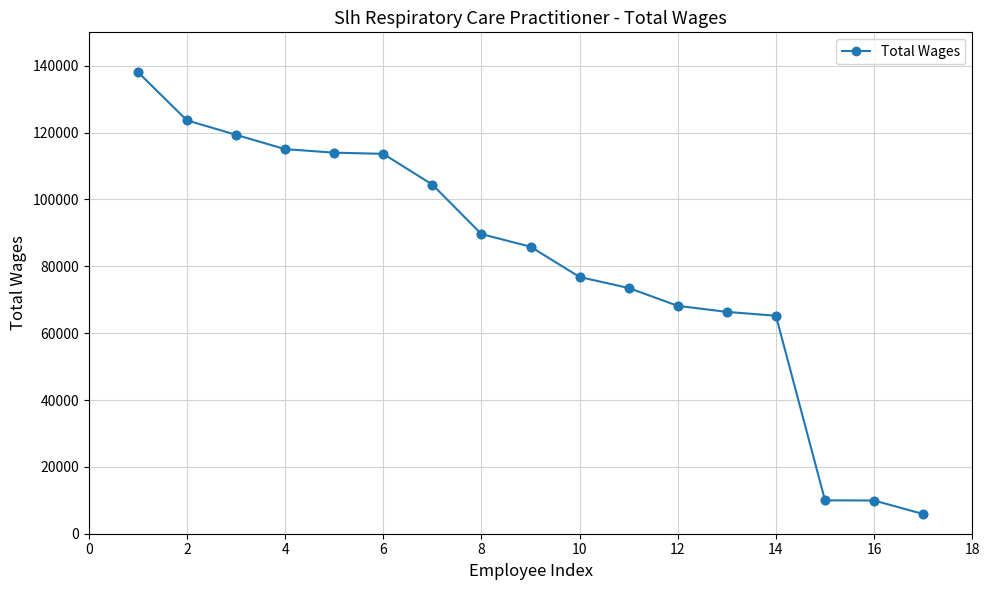

What is the sum of all values?

1379673